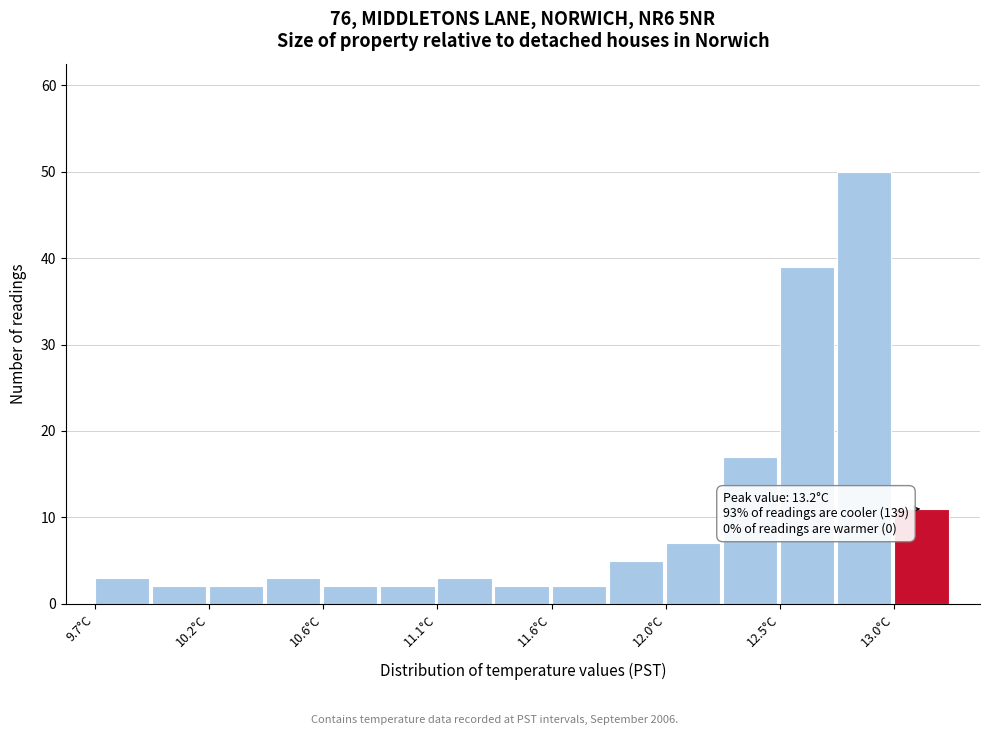

Which range on the x-axis has the tallest bar?

12.75 to 12.95